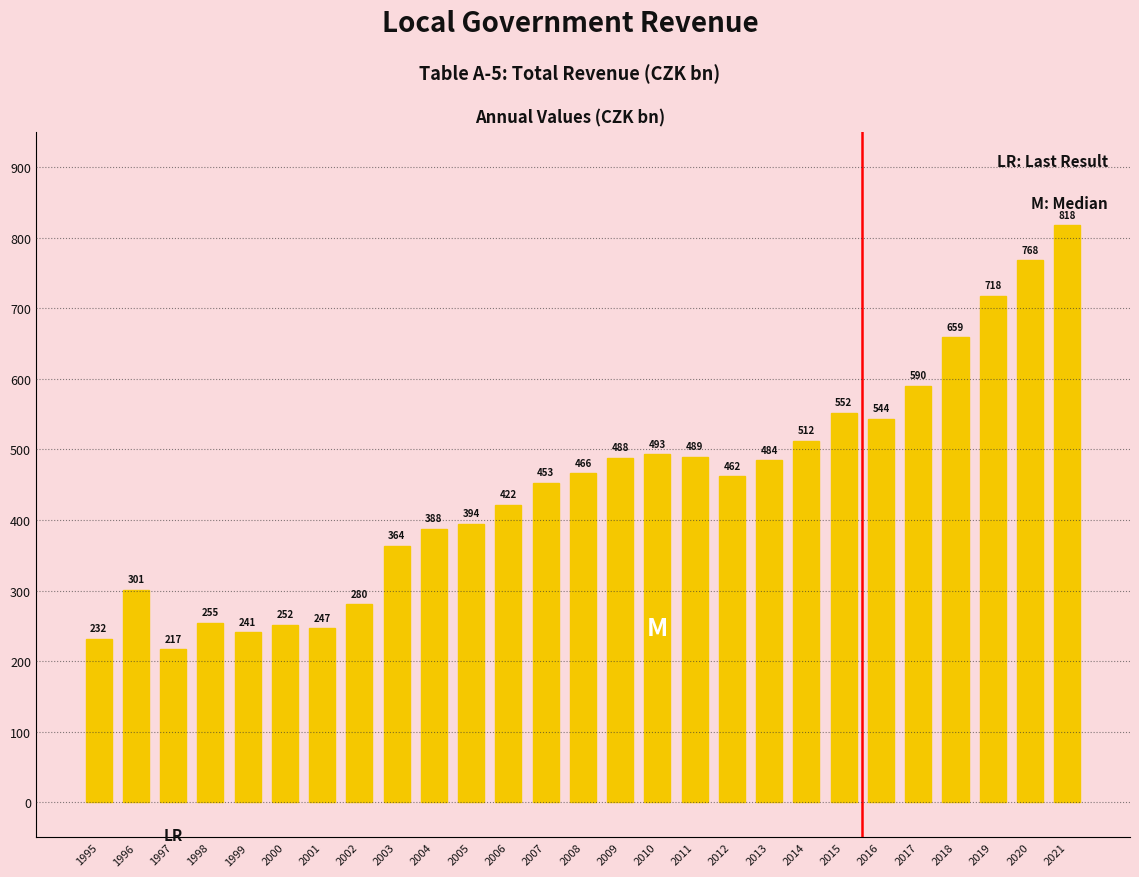

Rank the categories by value from highest to lowest.

2021, 2020, 2019, 2018, 2017, 2015, 2016, 2014, 2010, 2011, 2009, 2013, 2008, 2012, 2007, 2006, 2005, 2004, 2003, 1996, 2002, 1998, 2000, 2001, 1999, 1995, 1997